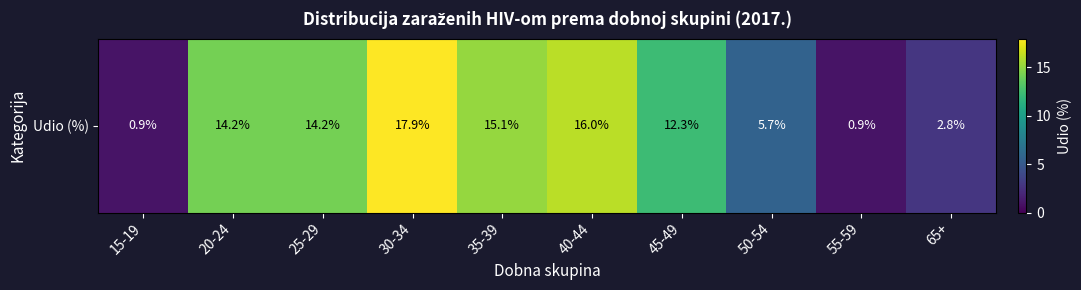

Reading left to right, extract all data points from this chart.

15-19=0.9	20-24=14.2	25-29=14.2	30-34=17.9	35-39=15.1	40-44=16.0	45-49=12.3	50-54=5.7	55-59=0.9	65+=2.8